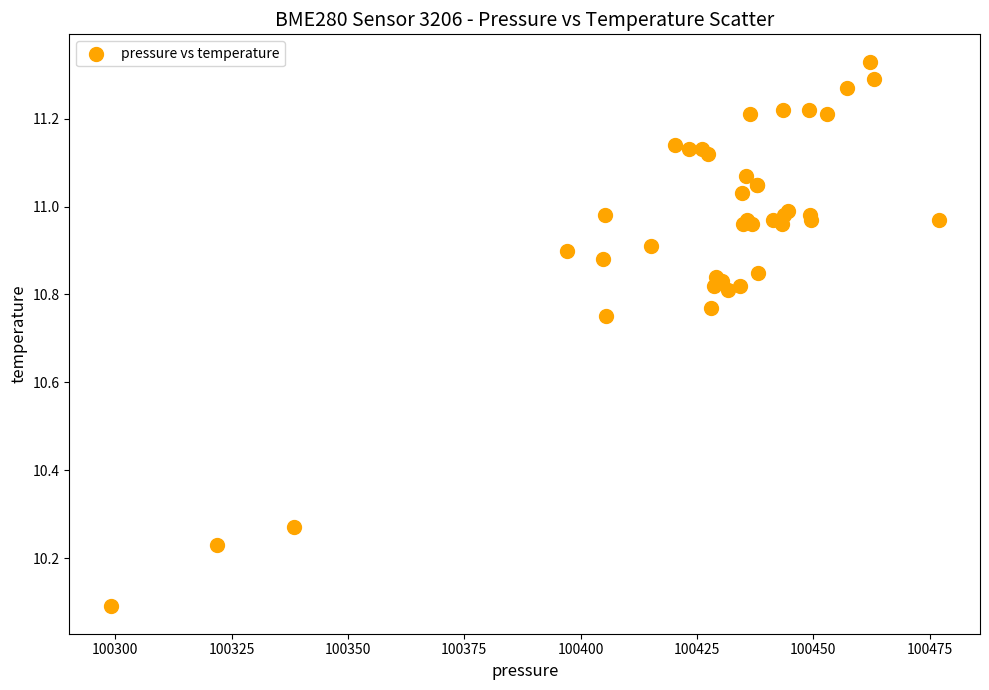

What Y value in the scatter plot is closest to 10?

10.1